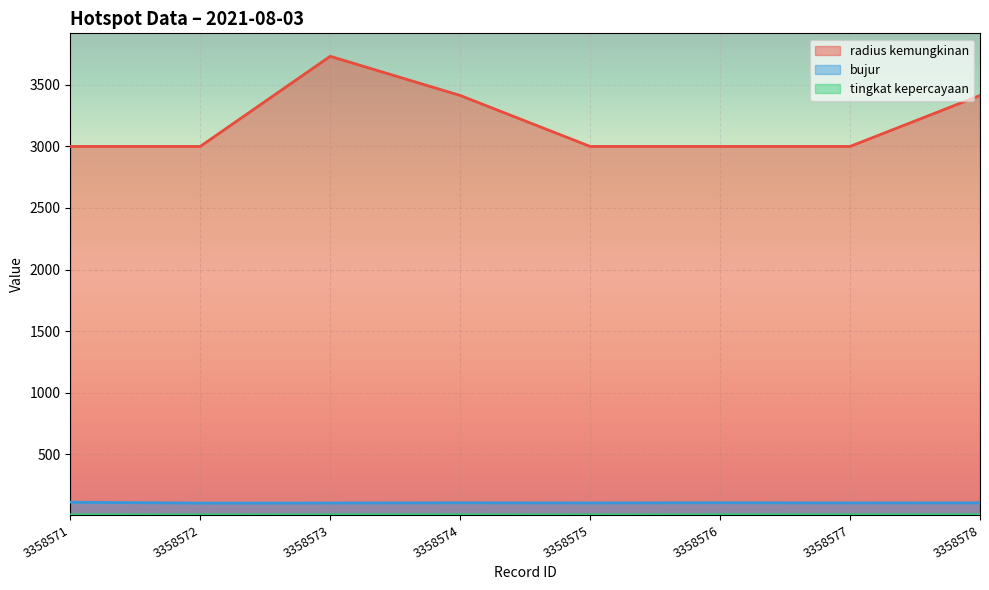

Where is the first local minimum for tingkat kepercayaan?

3358572